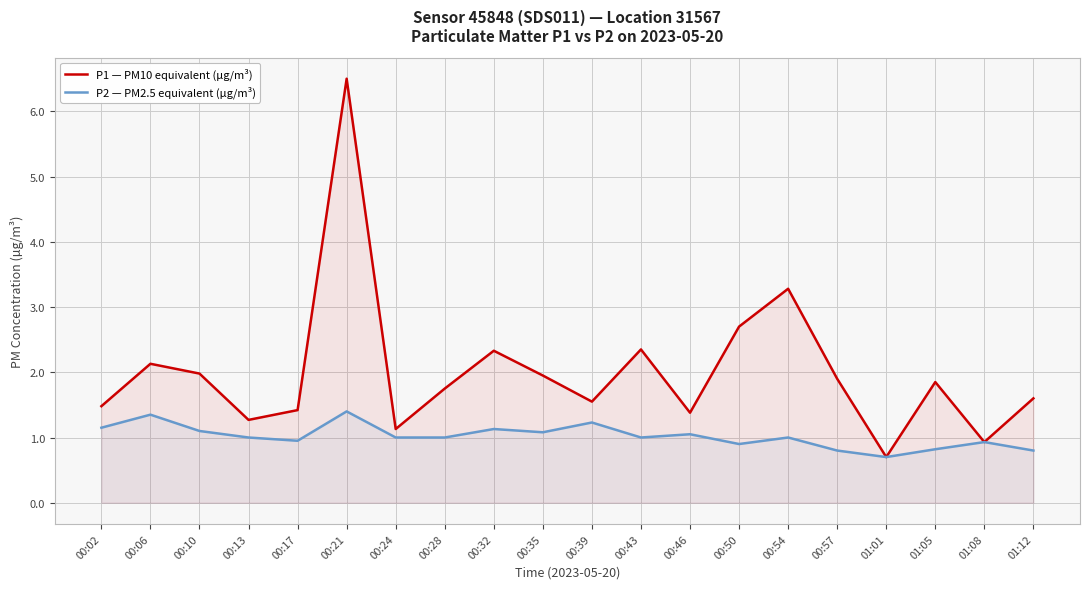

What position from the left is 00:24?

7